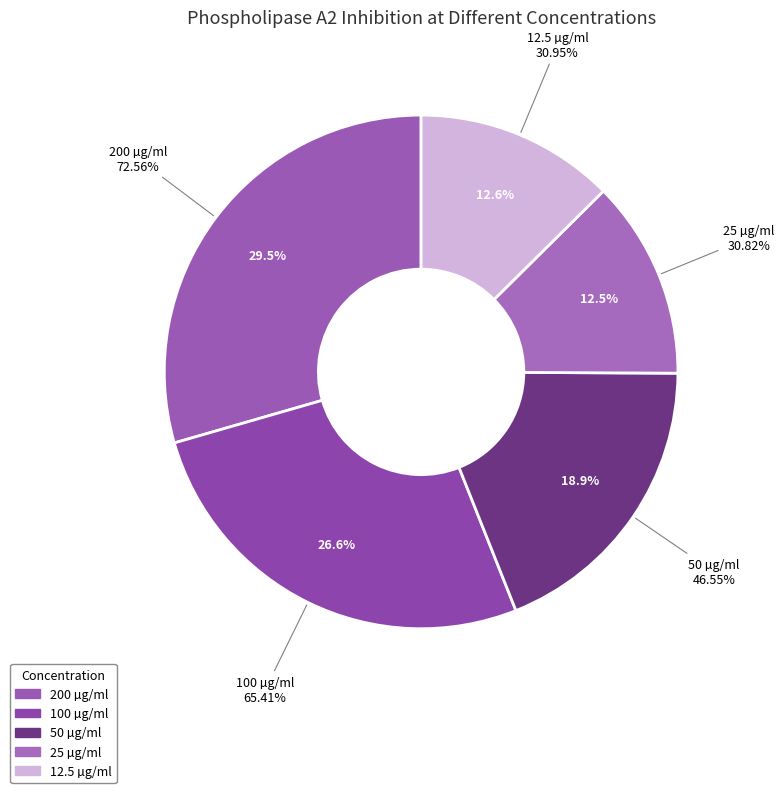

True or false: 100 µg/ml accounts for 27% of the total.

True